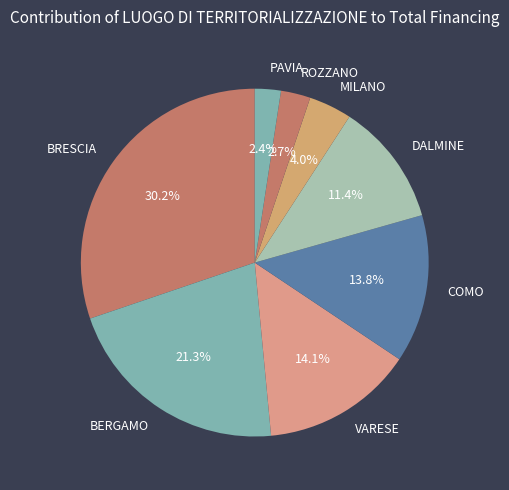

What is the largest slice in the pie chart?

BRESCIA